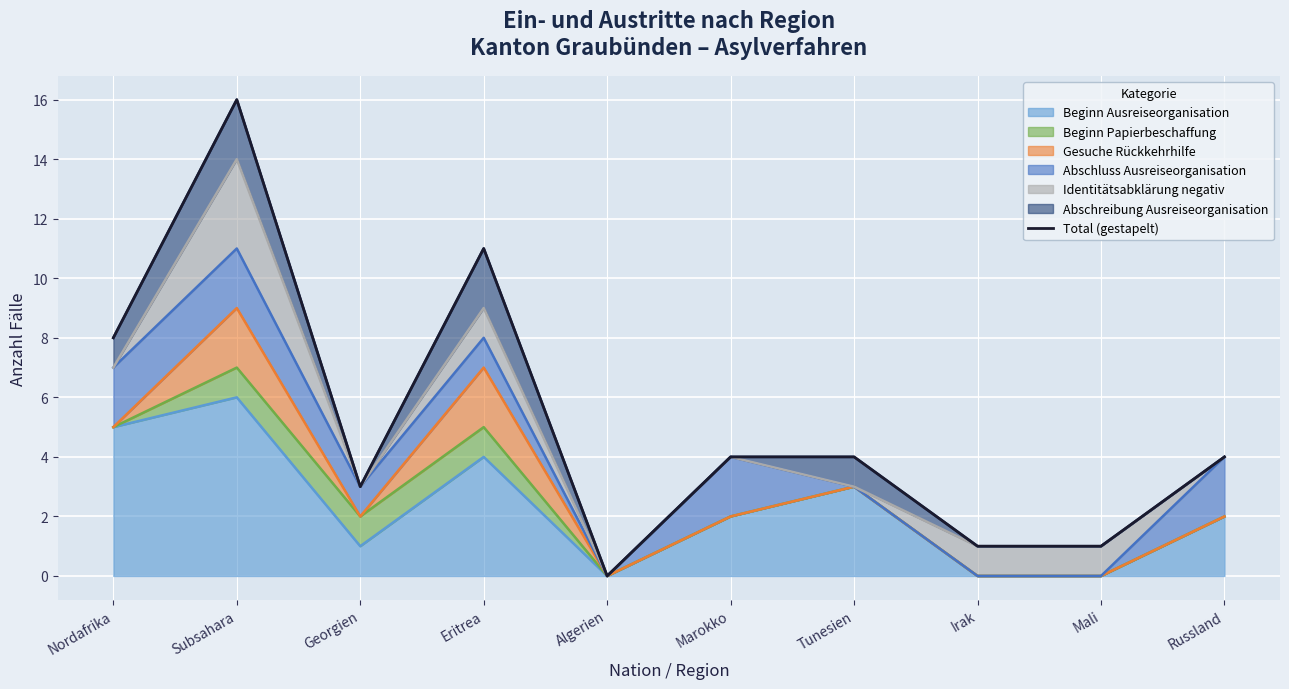

Does the chart display data point markers on the line(s)?

No